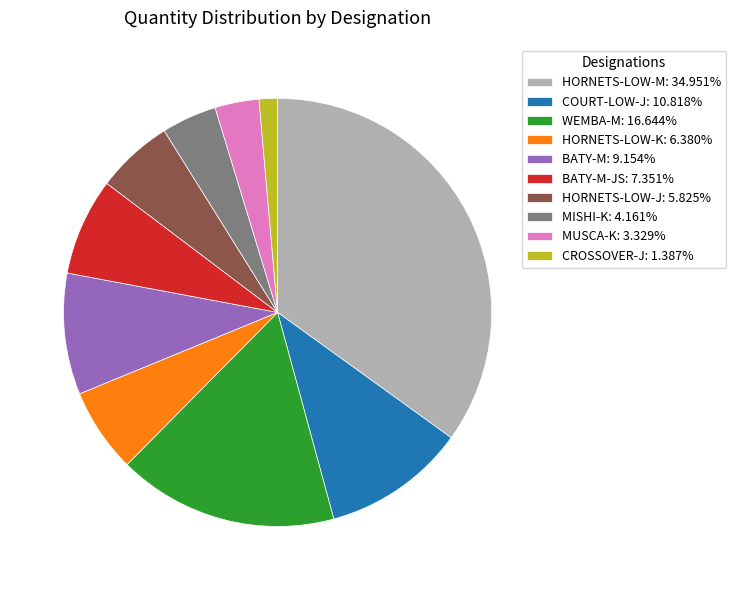

Is the sum of HORNETS-LOW-M: 34.951% and WEMBA-M: 16.644% greater than half?

Yes